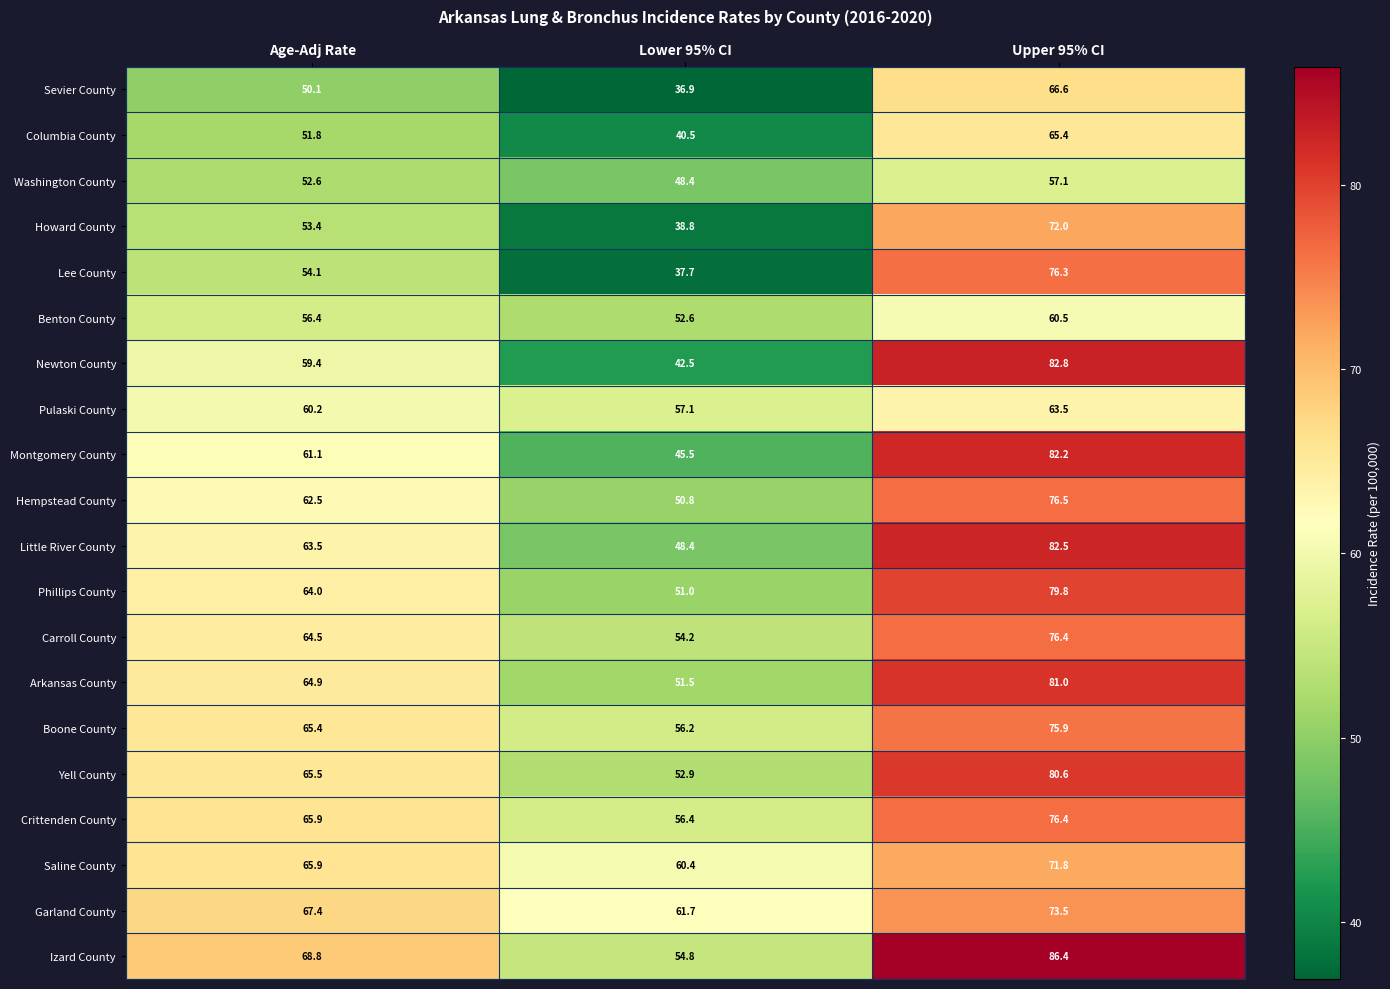

Where is Hempstead County nearest to the value 63?

Age-Adj Rate